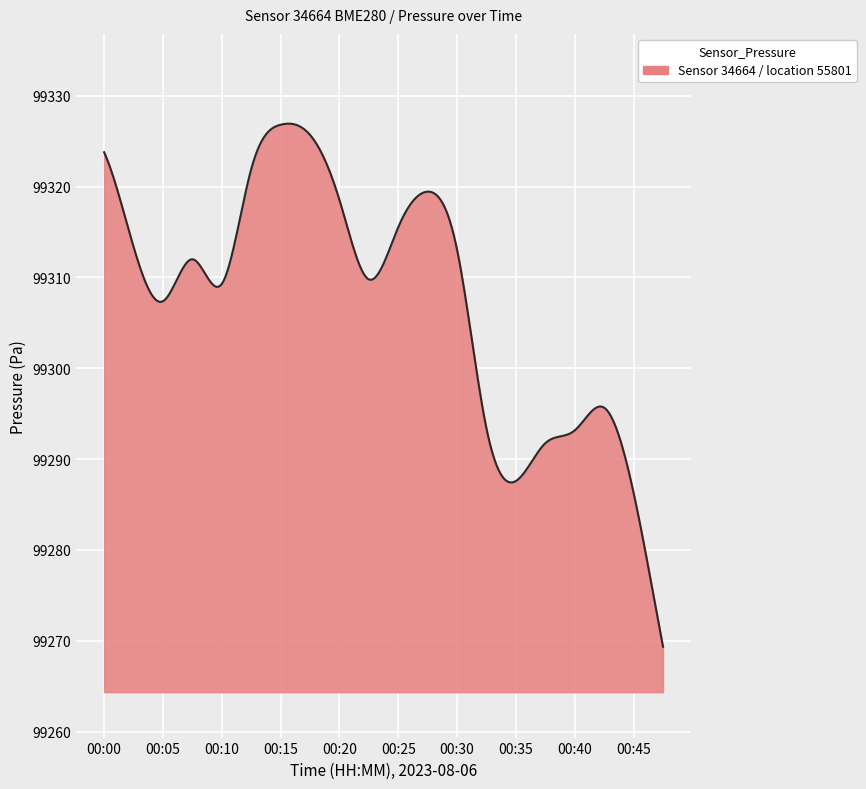

What is the difference between the maximum and minimum values?

57.6